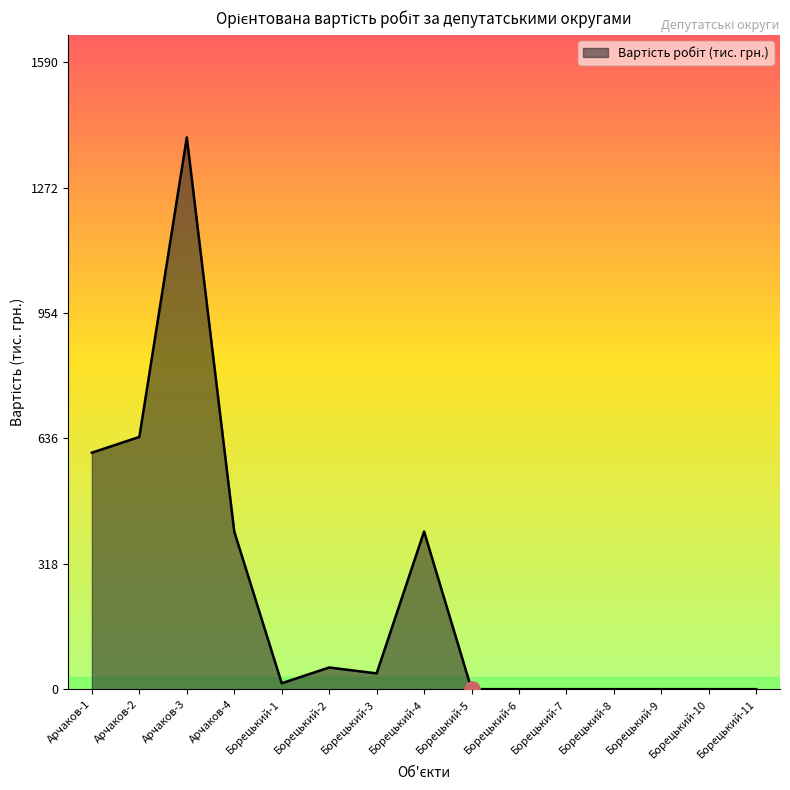

What is the change in value from Арчаков-3 to Борецький-4?

-1000